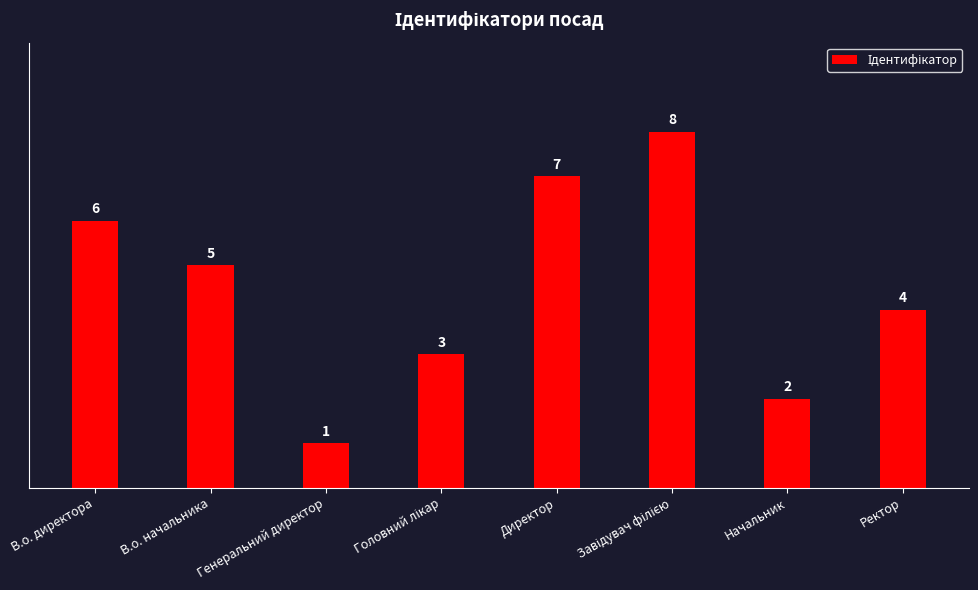

Does the chart contain stacked bars?

No